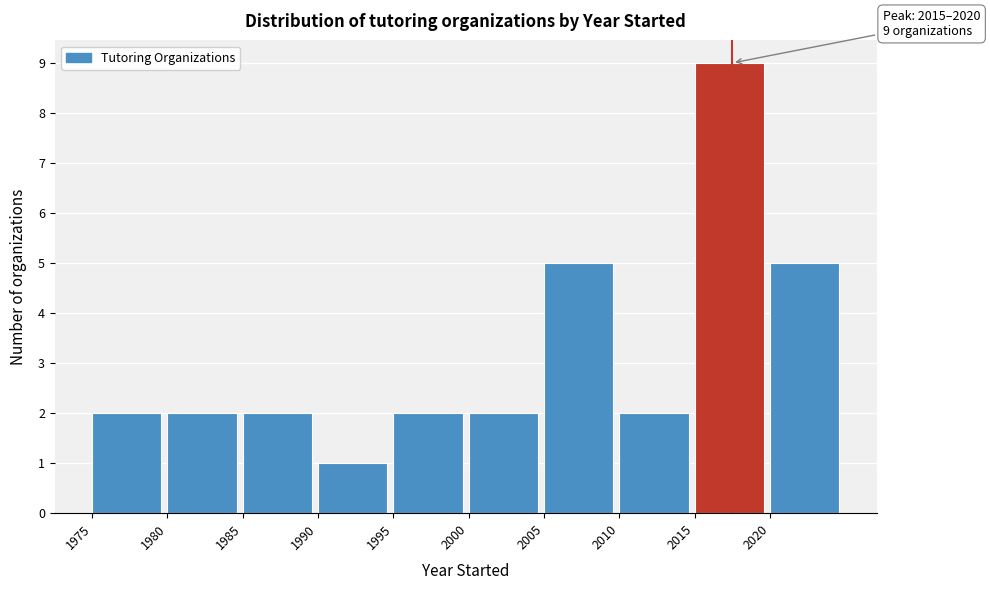

Which range on the x-axis has the tallest bar?

2015 to 2020